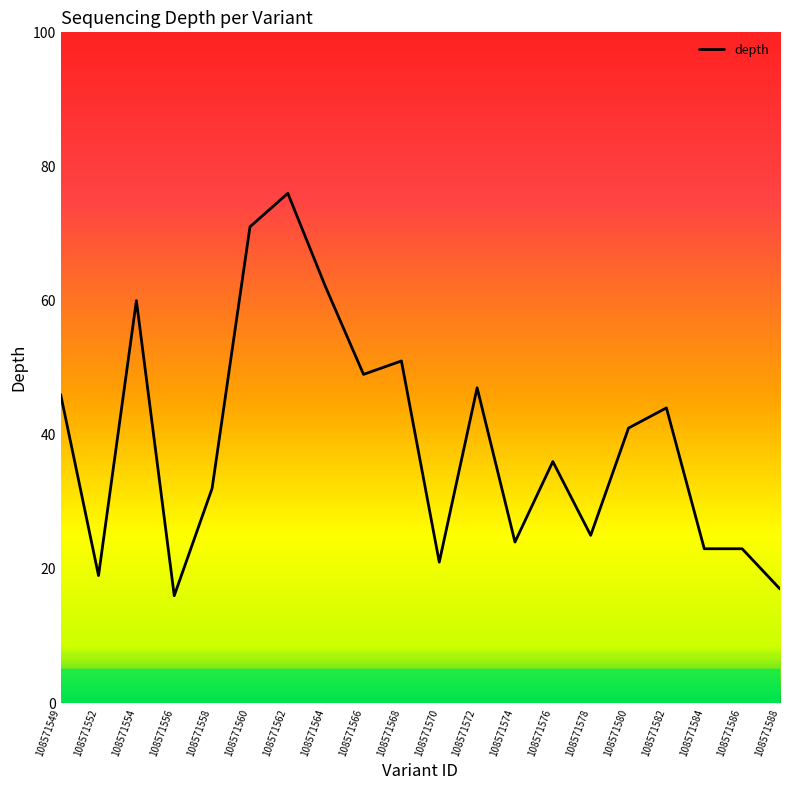

The chart shows a value of 34 at 108571570. True or false?

False